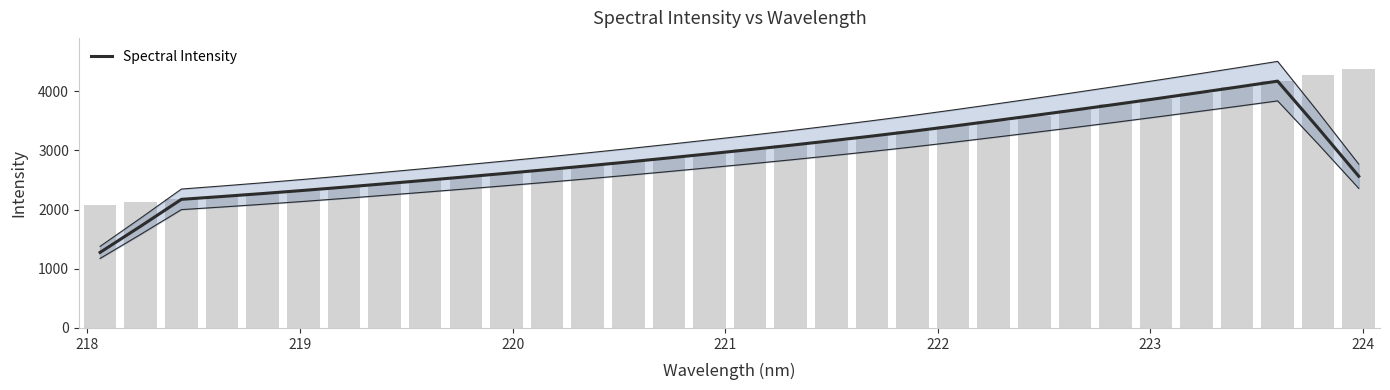

What is the minimum value shown in the chart?

1277.0